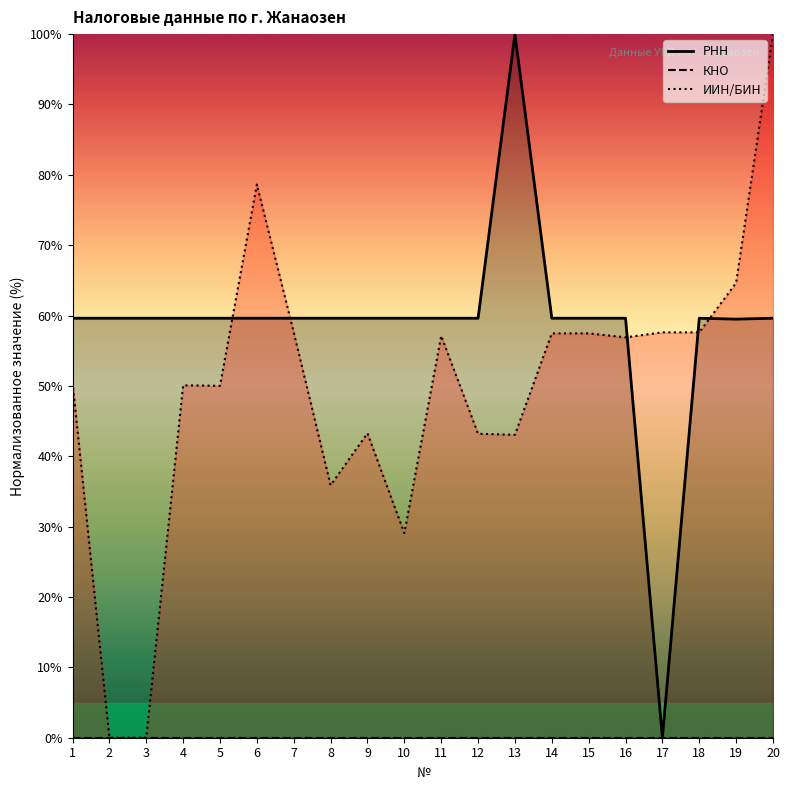

What is the value of the ИИН/БИН point at the 16th from the left?

56.9